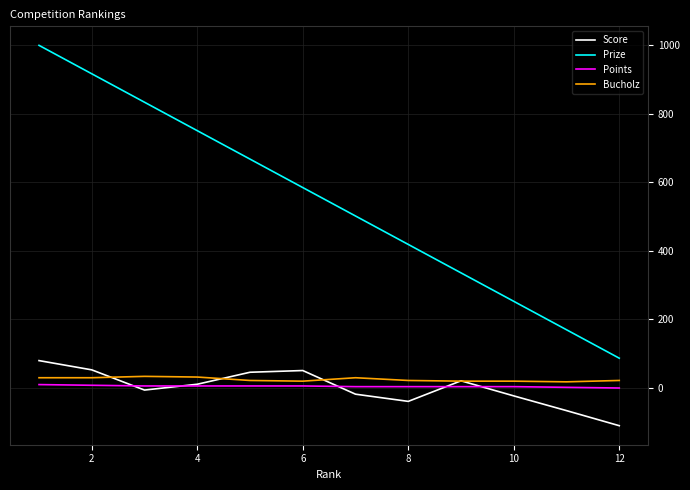

Does the chart display data point markers on the line(s)?

No